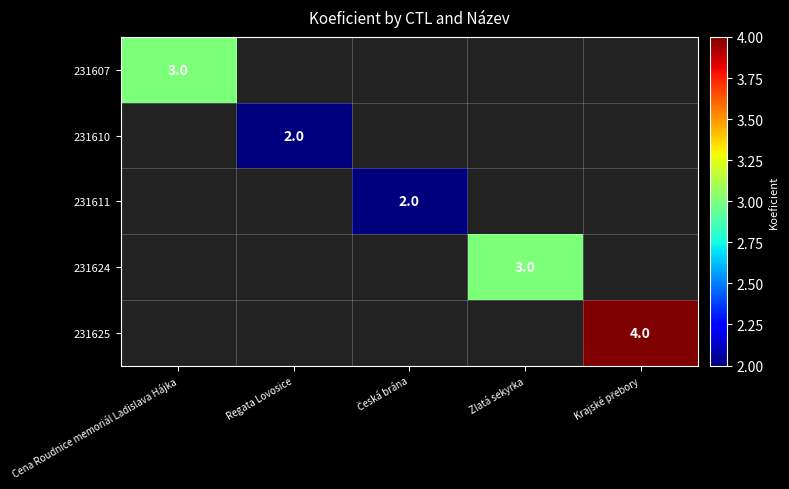

Which label corresponds to the largest value in the chart?

Krajské přebory